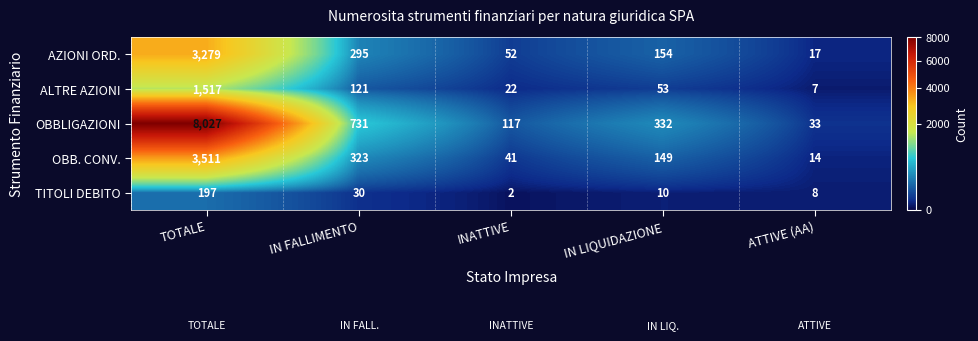

Count the number of data series in this chart.

5